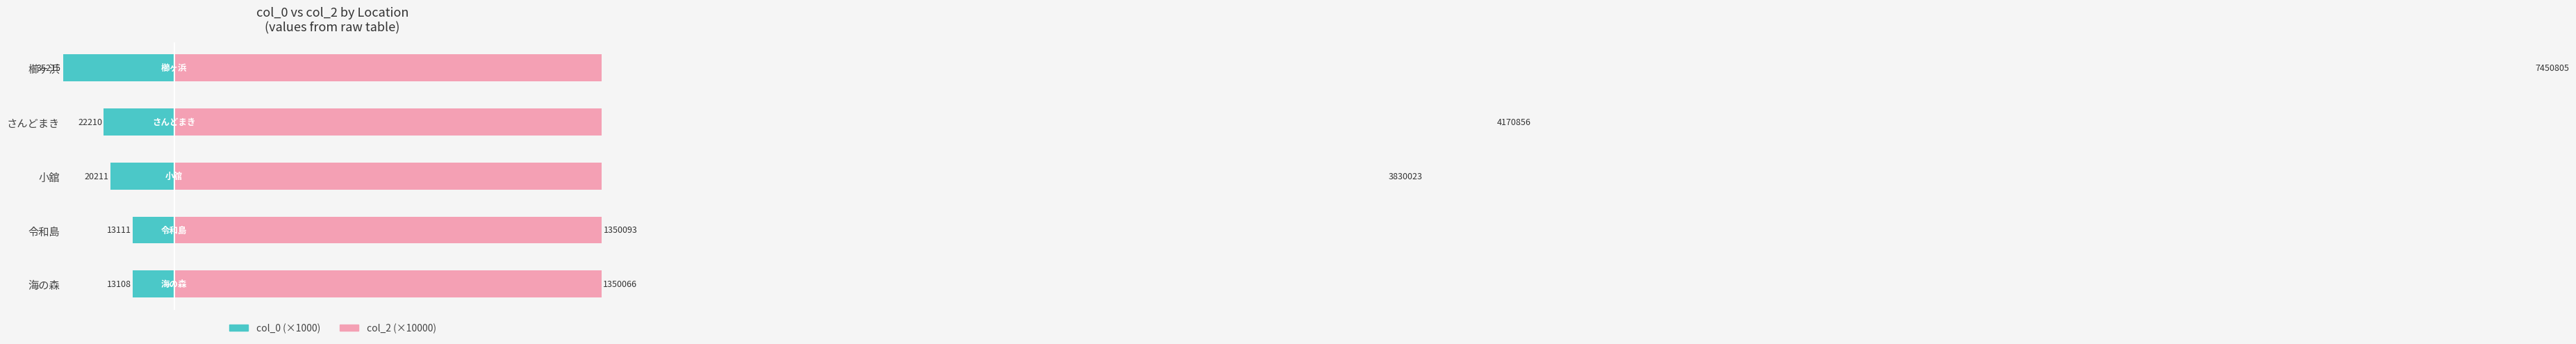

What is the sum of all col_2 (×10000) values?

1815.2